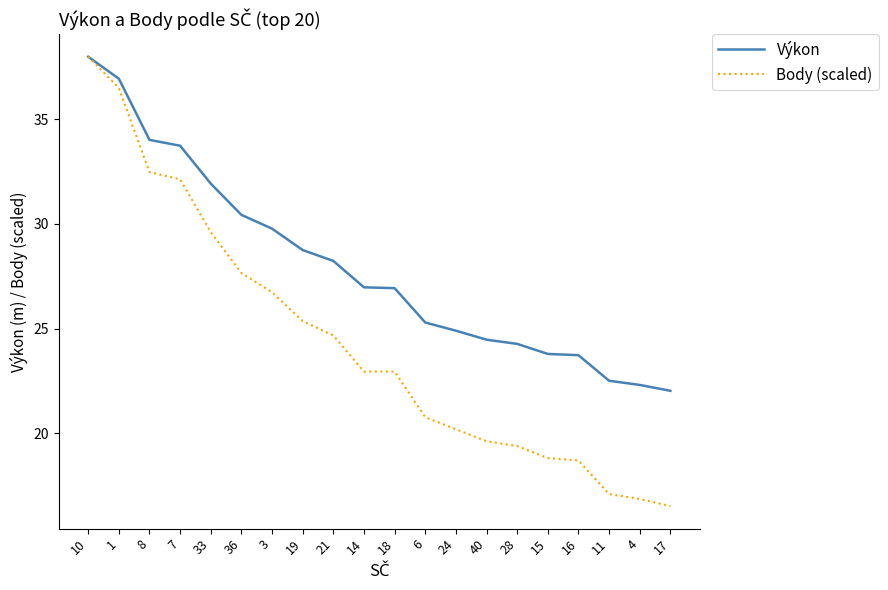

Which category has the highest value in the Výkon series?

10